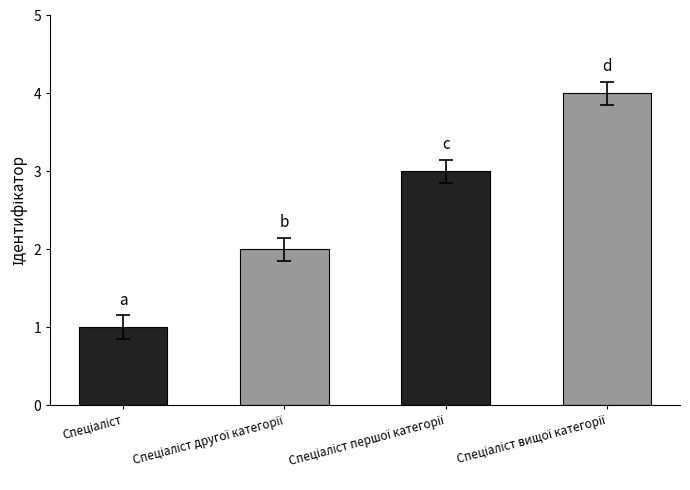

What is the difference between the maximum and minimum values?

3